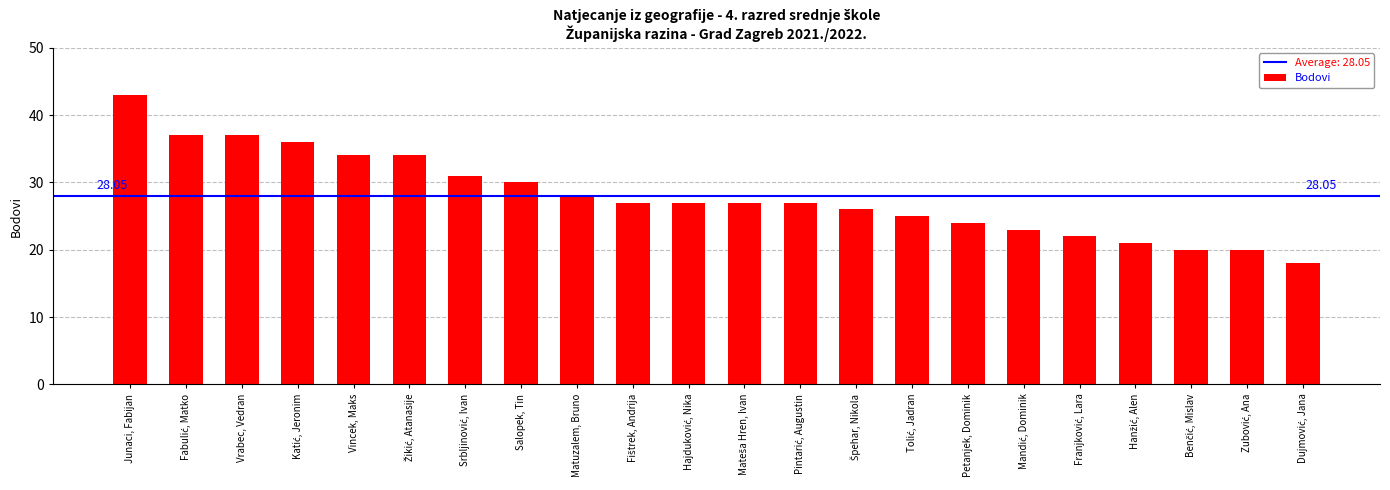

Are the bars grouped side by side (vs. stacked)?

No